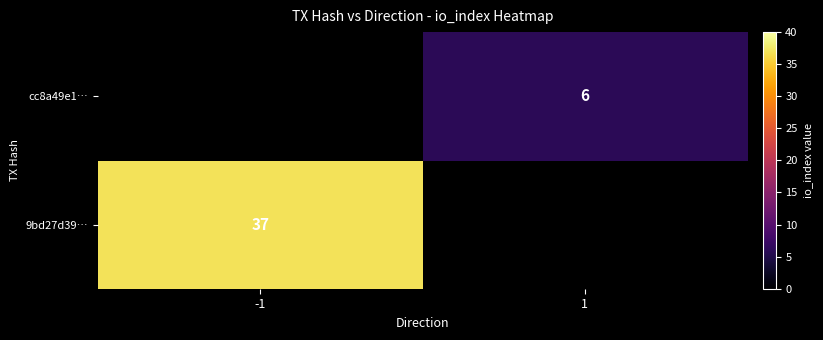

True or false: cc8a49e1… has a value of 6.0 at 1.

True